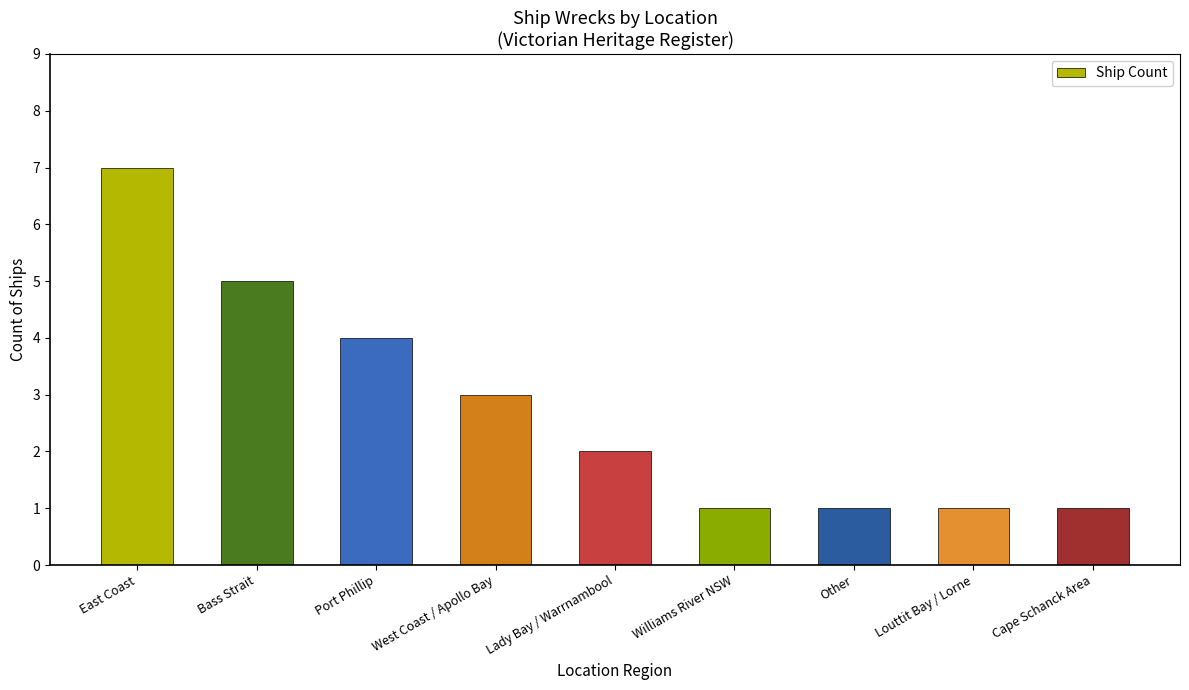

Where is the data nearest to the value 4?

Port Phillip